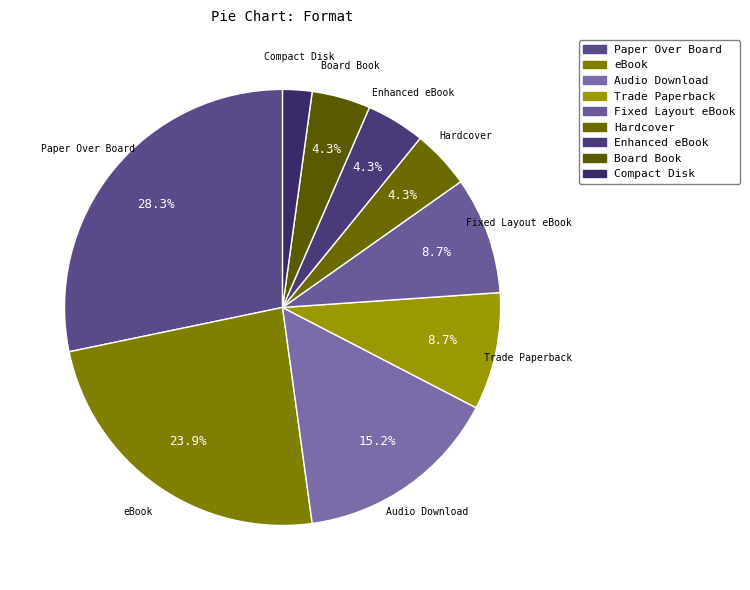

Count the number of slices in the pie.

9